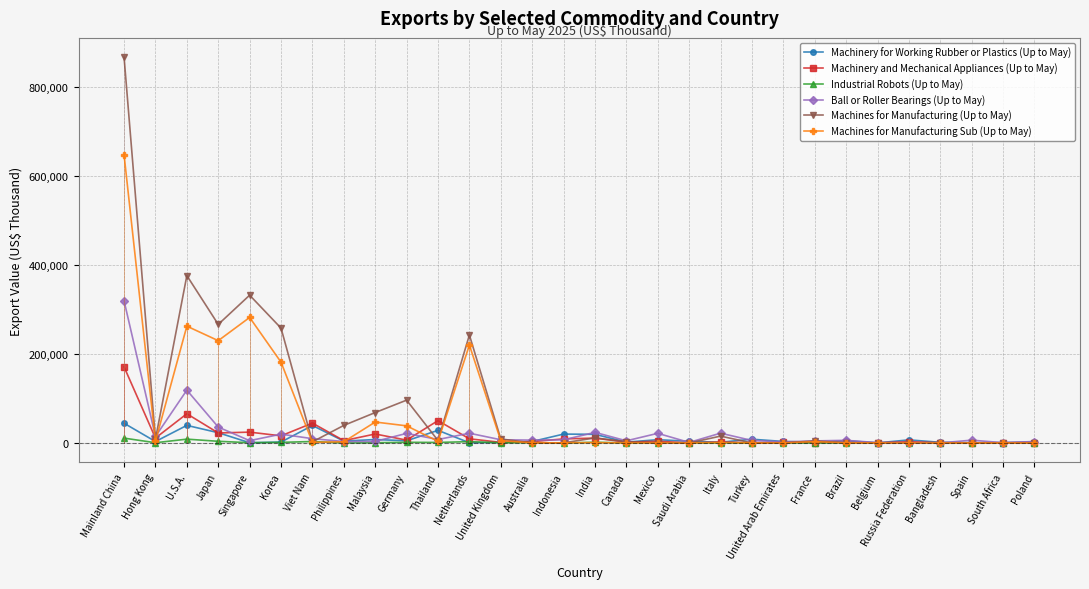

Is this an area chart (filled region under the line)?

No